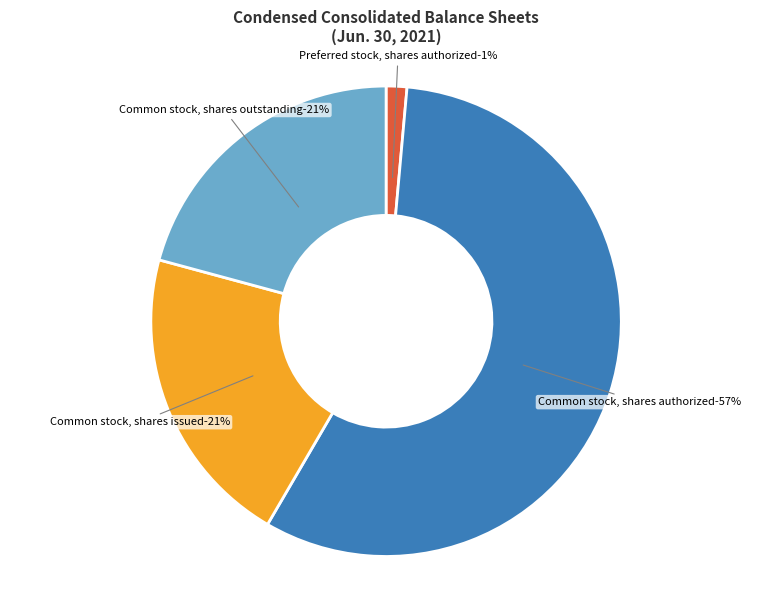

Is there a majority slice in this chart?

Yes